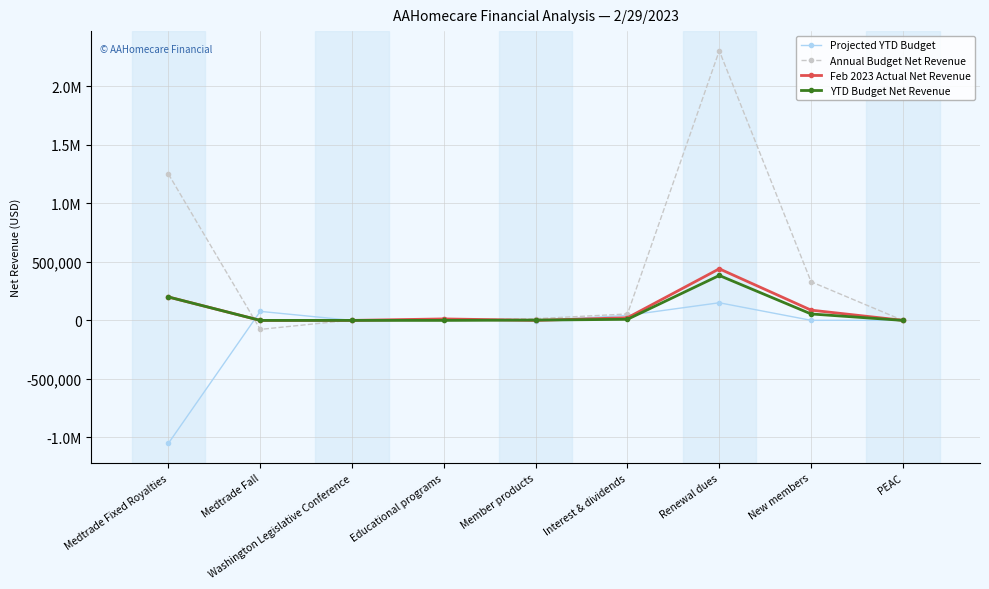

Is this an area chart (filled region under the line)?

No